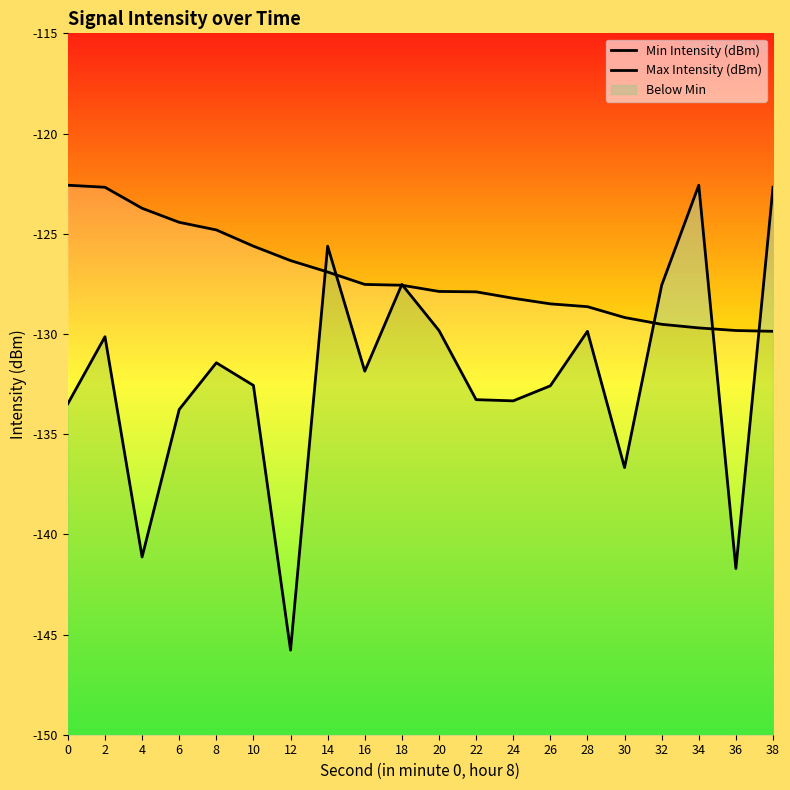

What is the maximum value for Max Intensity (dBm)?

-122.6